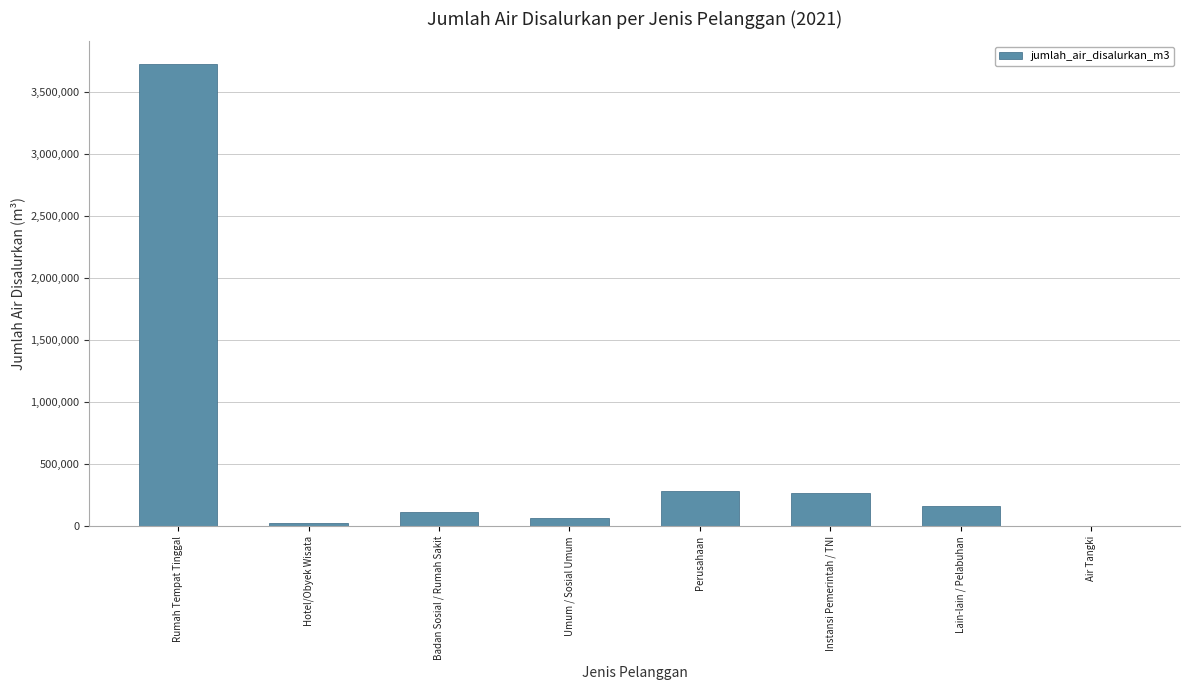

Which label corresponds to the largest value in the chart?

Rumah Tempat Tinggal